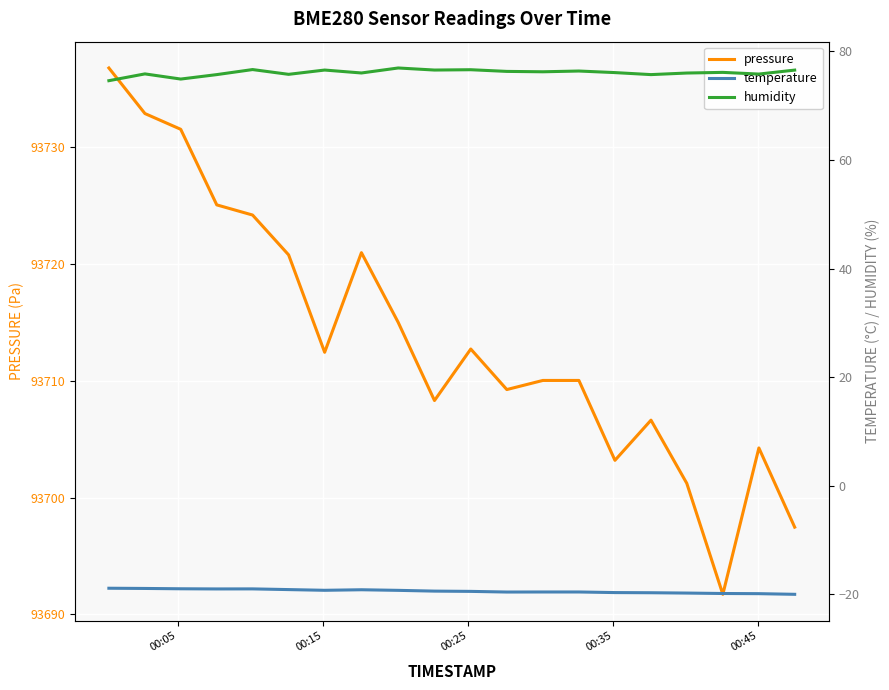

Reading left to right, extract all data points from this chart.

pressure: 93736.8	93732.9	93731.5	93725.1	93724.2	93720.8	93712.4	93721.0	93715.0	93708.3	93712.7	93709.2	93710.0	93710.0	93703.2	93706.6	93701.2	93691.7	93704.2	93697.5
temperature: -18.9	-18.9	-19.0	-19.0	-19.0	-19.1	-19.2	-19.1	-19.3	-19.4	-19.4	-19.6	-19.6	-19.6	-19.7	-19.7	-19.8	-19.8	-19.9	-20.0
humidity: 74.6	75.9	74.9	75.7	76.7	75.8	76.6	76.0	77.0	76.6	76.6	76.3	76.3	76.4	76.1	75.7	76.0	76.2	75.8	76.6